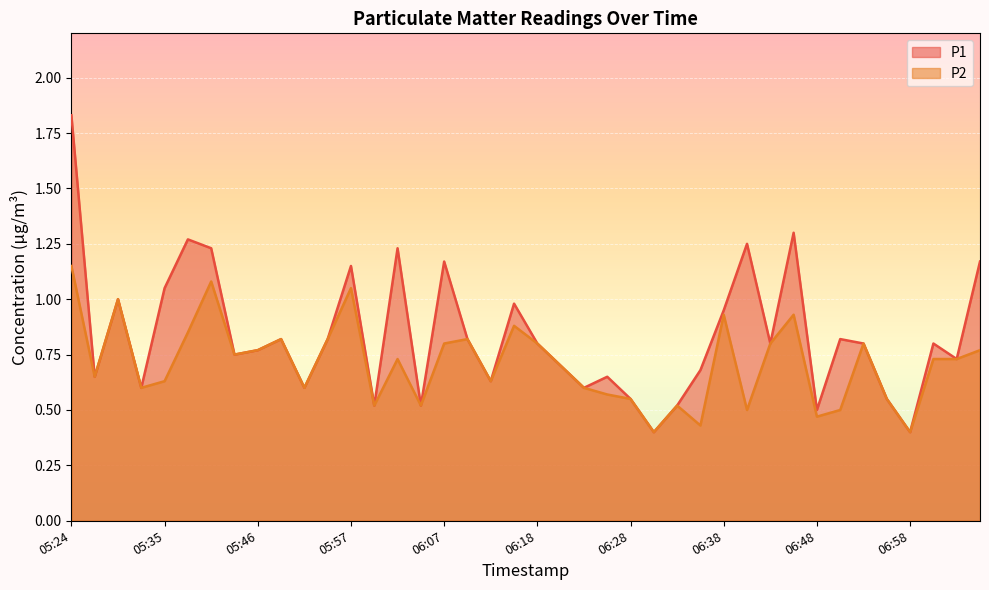

Which series changed the most between 05:46 and 07:00?

P2